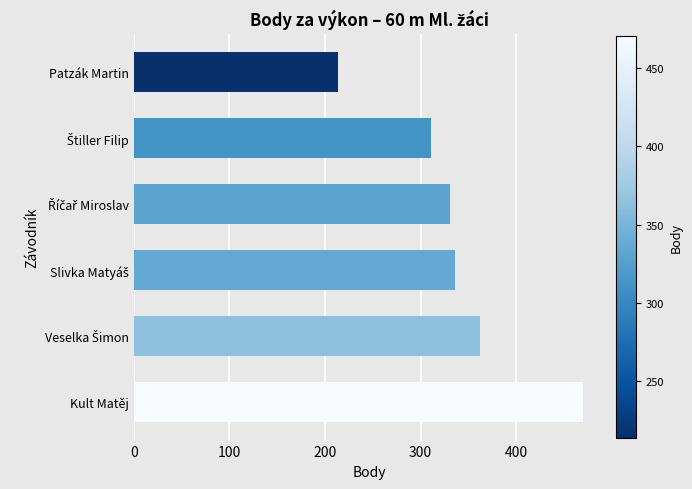

Reading bottom to top, extract all data points from this chart.

470	362	336	331	311	214